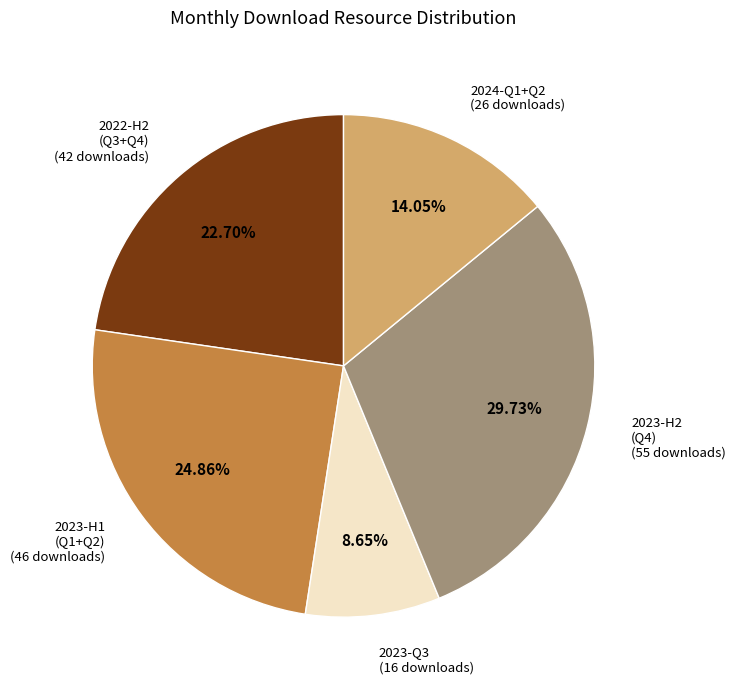

Count the number of slices in the pie.

5